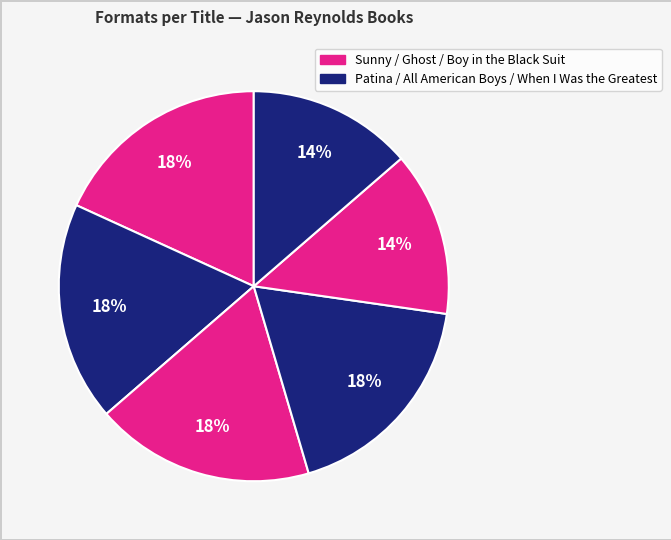

Rank the categories by value from highest to lowest.

Sunny, Patina, Ghost, All American Boys, Boy in the Black Suit, When I Was the Greatest